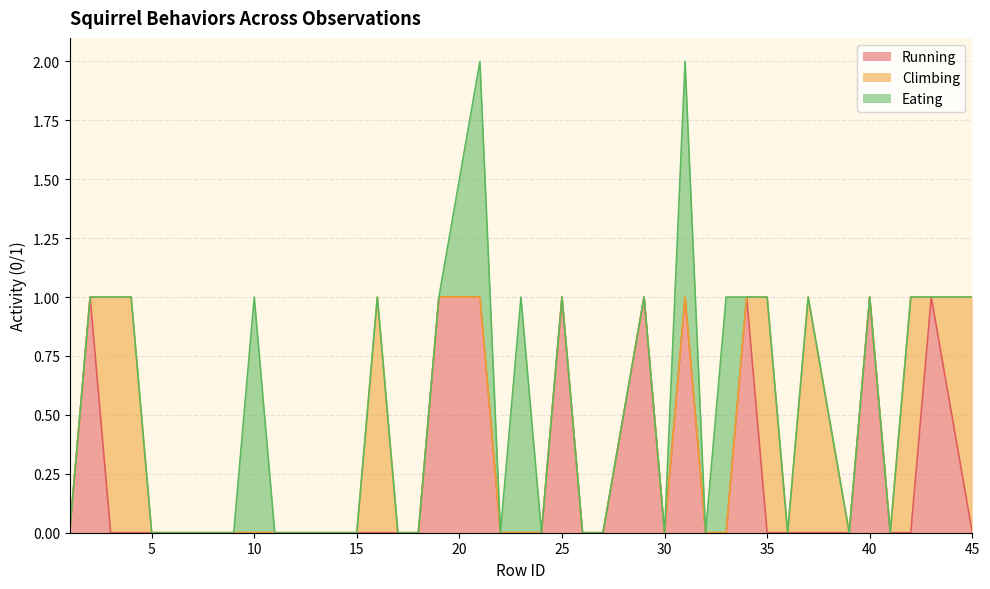

Reading right to left, extract all data points from this chart.

Running: 45=0	43=1	42=0	41=0	40=1	39=0	37=0	36=0	35=0	34=1	33=0	32=0	31=1	30=0	29=1	27=0	26=0	25=1	24=0	23=0	22=0	21=1	19=1	18=0	17=0	16=0	15=0	14=0	13=0	12=0	11=0	10=0	9=0	8=0	6=0	5=0	4=0	3=0	2=1	1=0
Climbing: 45=1	43=0	42=1	41=0	40=0	39=0	37=1	36=0	35=1	34=0	33=0	32=0	31=0	30=0	29=0	27=0	26=0	25=0	24=0	23=0	22=0	21=0	19=0	18=0	17=0	16=1	15=0	14=0	13=0	12=0	11=0	10=0	9=0	8=0	6=0	5=0	4=1	3=1	2=0	1=0
Eating: 45=0	43=0	42=0	41=0	40=0	39=0	37=0	36=0	35=0	34=0	33=1	32=0	31=1	30=0	29=0	27=0	26=0	25=0	24=0	23=1	22=0	21=1	19=0	18=0	17=0	16=0	15=0	14=0	13=0	12=0	11=0	10=1	9=0	8=0	6=0	5=0	4=0	3=0	2=0	1=0